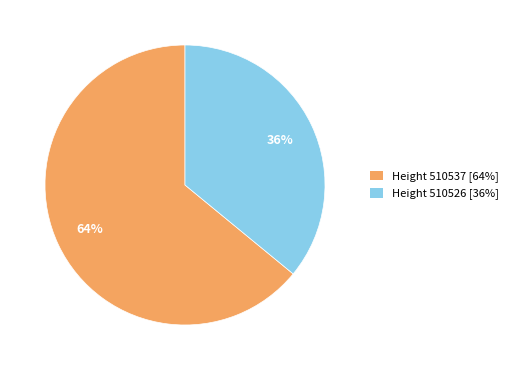

Between Height 510537 [64%] and Height 510526 [36%], which is larger?

Height 510537 [64%]